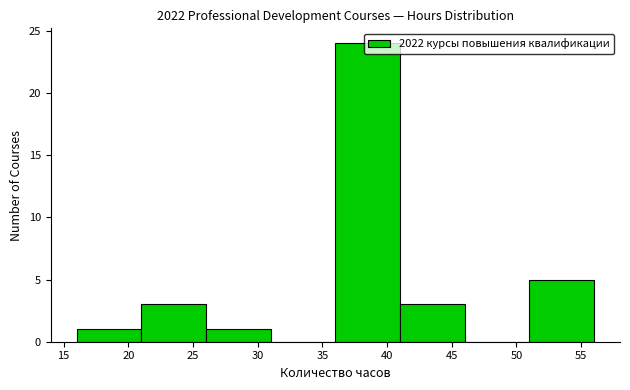

Reading left to right, list every bar in this chart as the range it spans on the x-axis followed by its height. The values are not printed on the chart, so give them approximately, as read against the axis.

16 to 21: 1
21 to 26: 3
26 to 31: 1
31 to 36: 0
36 to 41: 24
41 to 46: 3
46 to 51: 0
51 to 56: 5